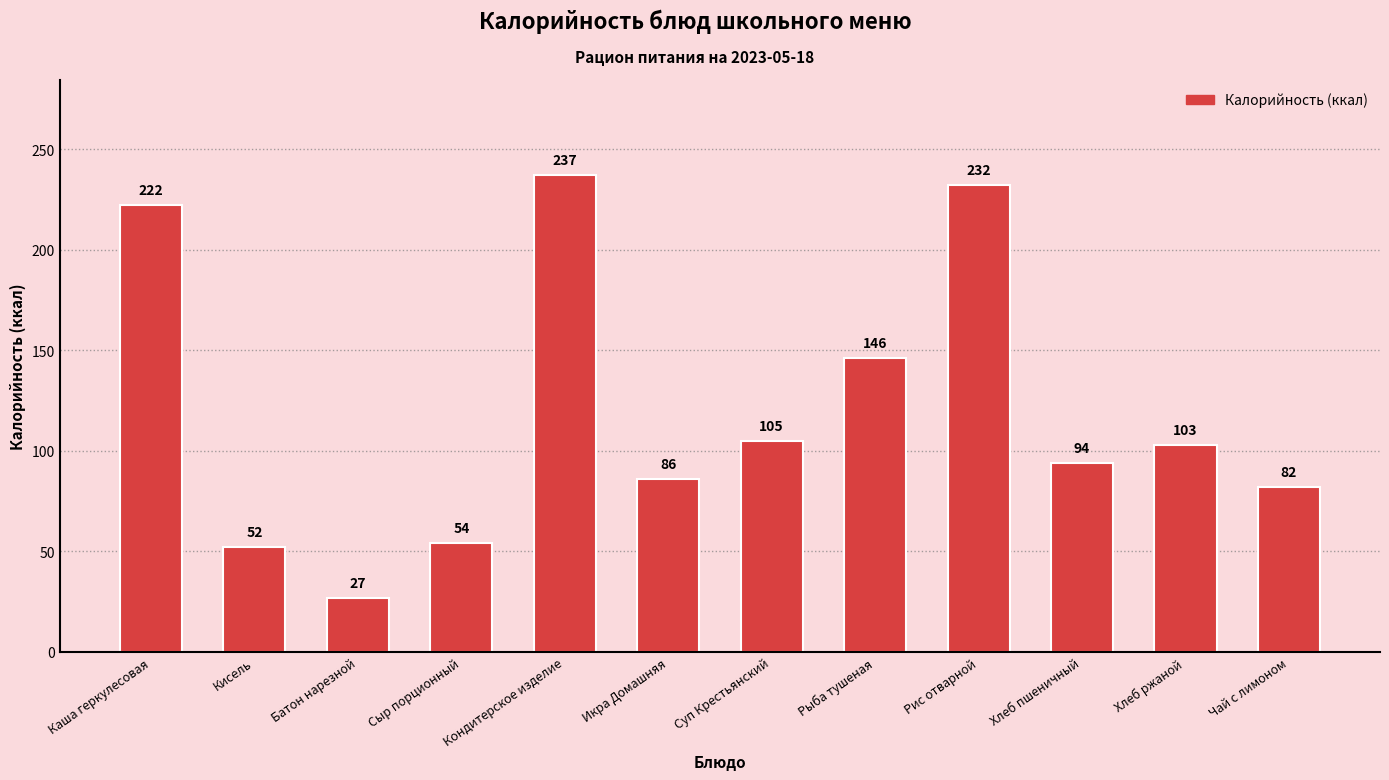

Does the chart contain any negative values?

No